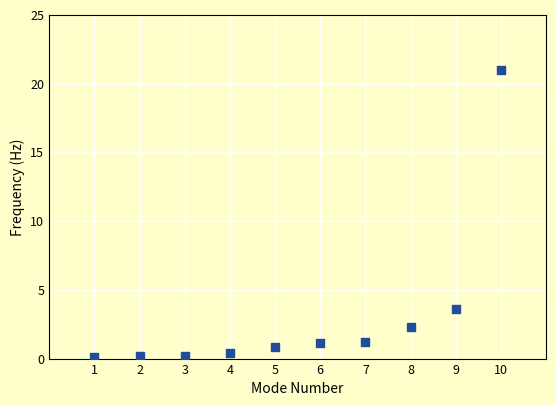

What Y value in the scatter plot is closest to 10?

3.6